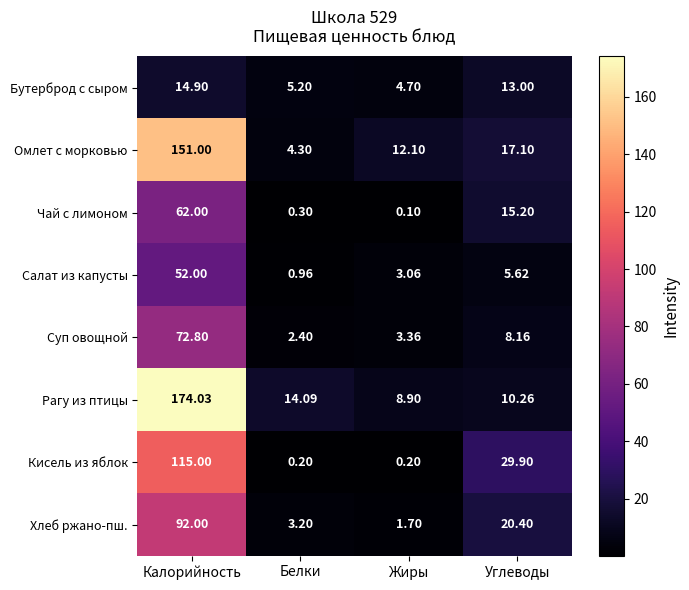

At which label is Омлет с морковью closest to 77?

Углеводы